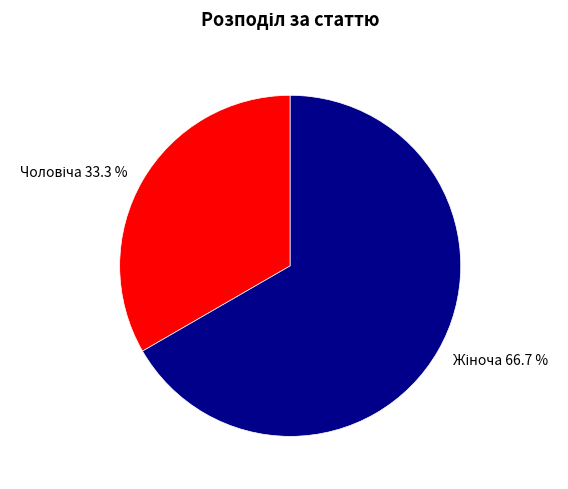

Is there a majority slice in this chart?

Yes